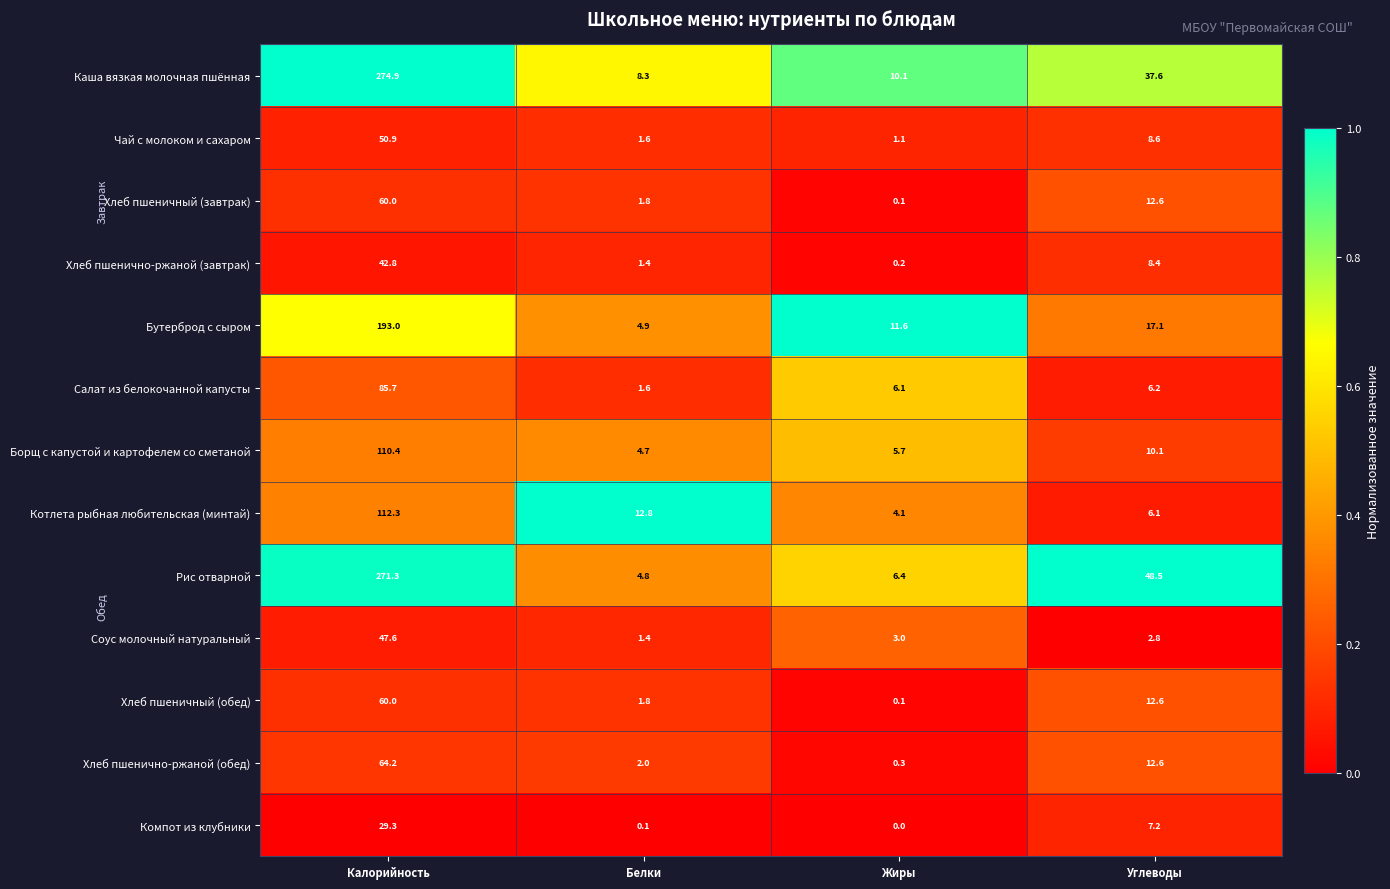

What is the sum of the Компот из клубники values at Углеводы and Жиры?

7.2